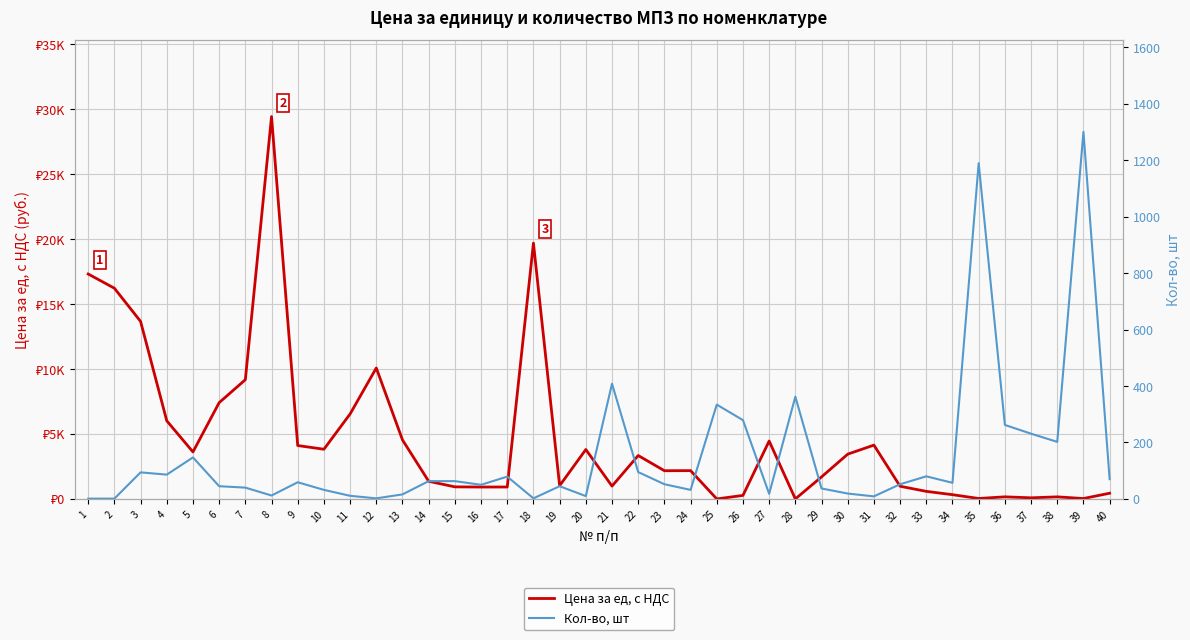

True or false: Цена за ед, с НДС has a value of 9786.6 at 4.

False